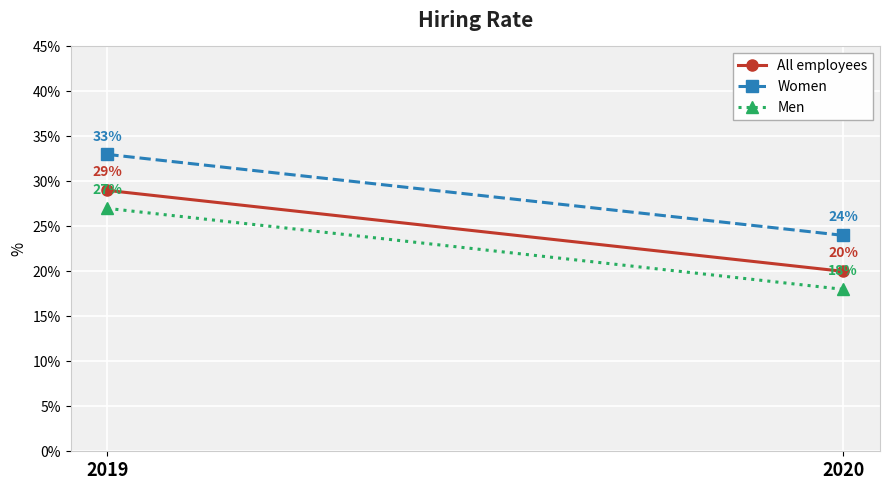

How many lines are shown in the chart?

3